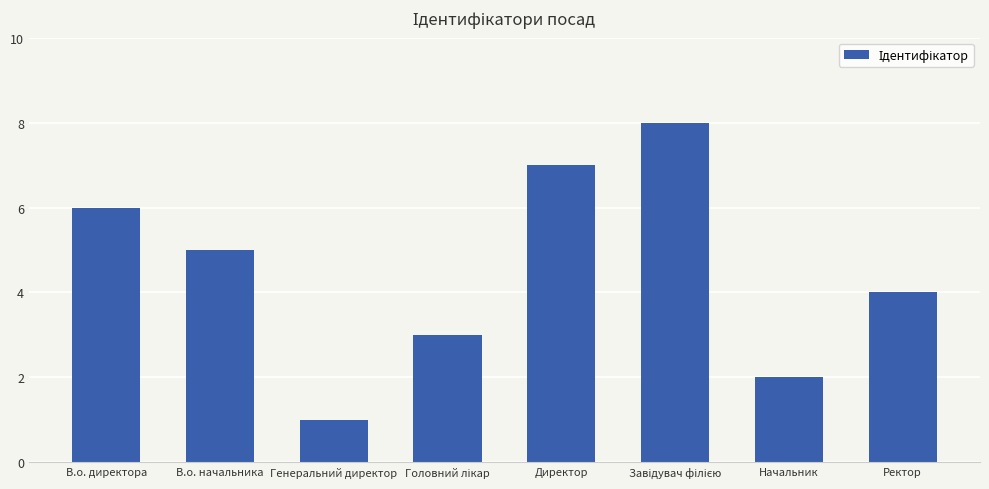

Reading left to right, extract all data points from this chart.

6	5	1	3	7	8	2	4